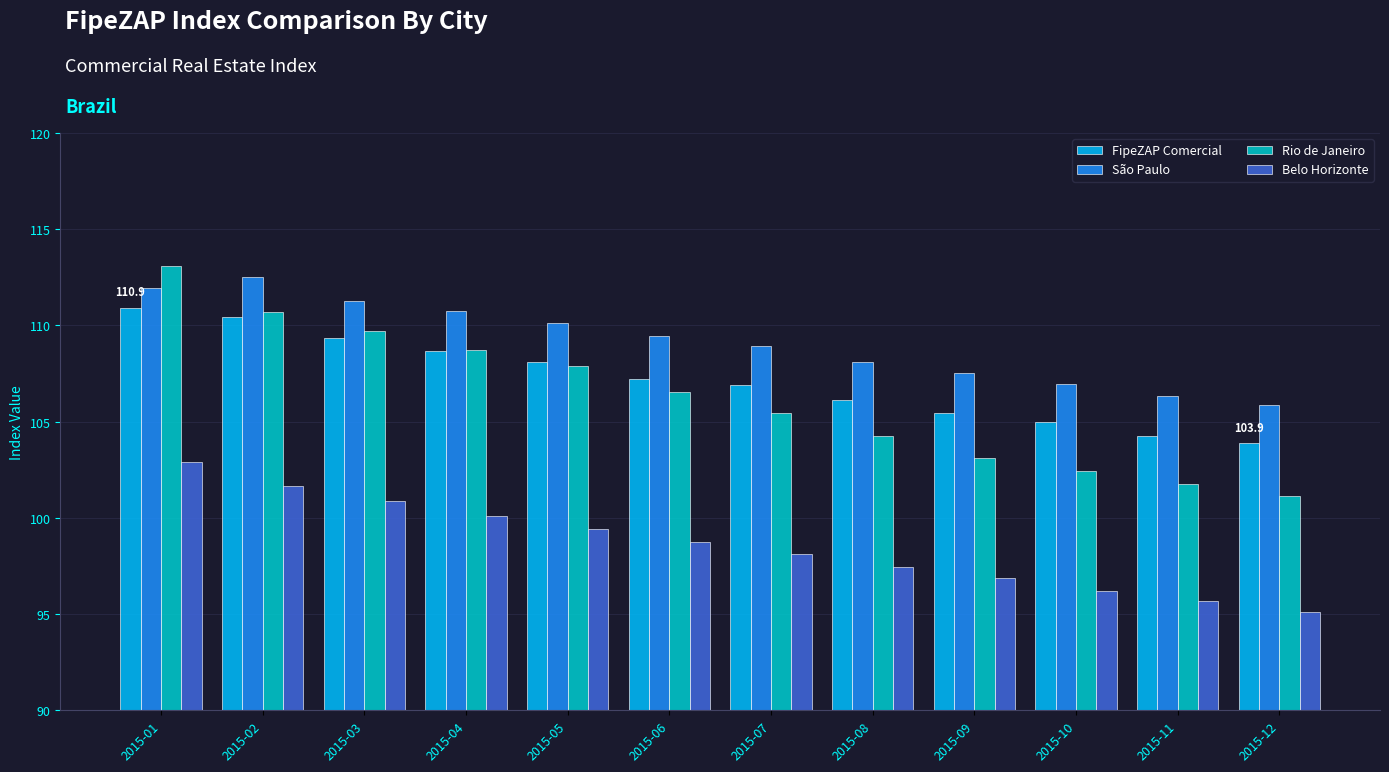

What is the difference between the maximum and minimum values in the FipeZAP Comercial series?

7.1